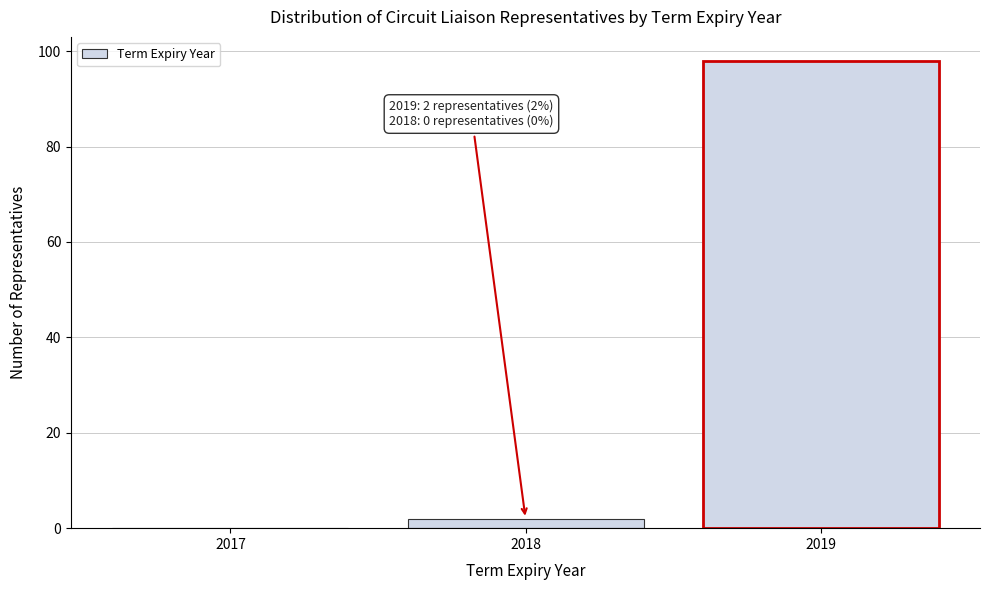

Reading left to right, transcribe all the data shown in this chart.

2017=0	2018=2	2019=98